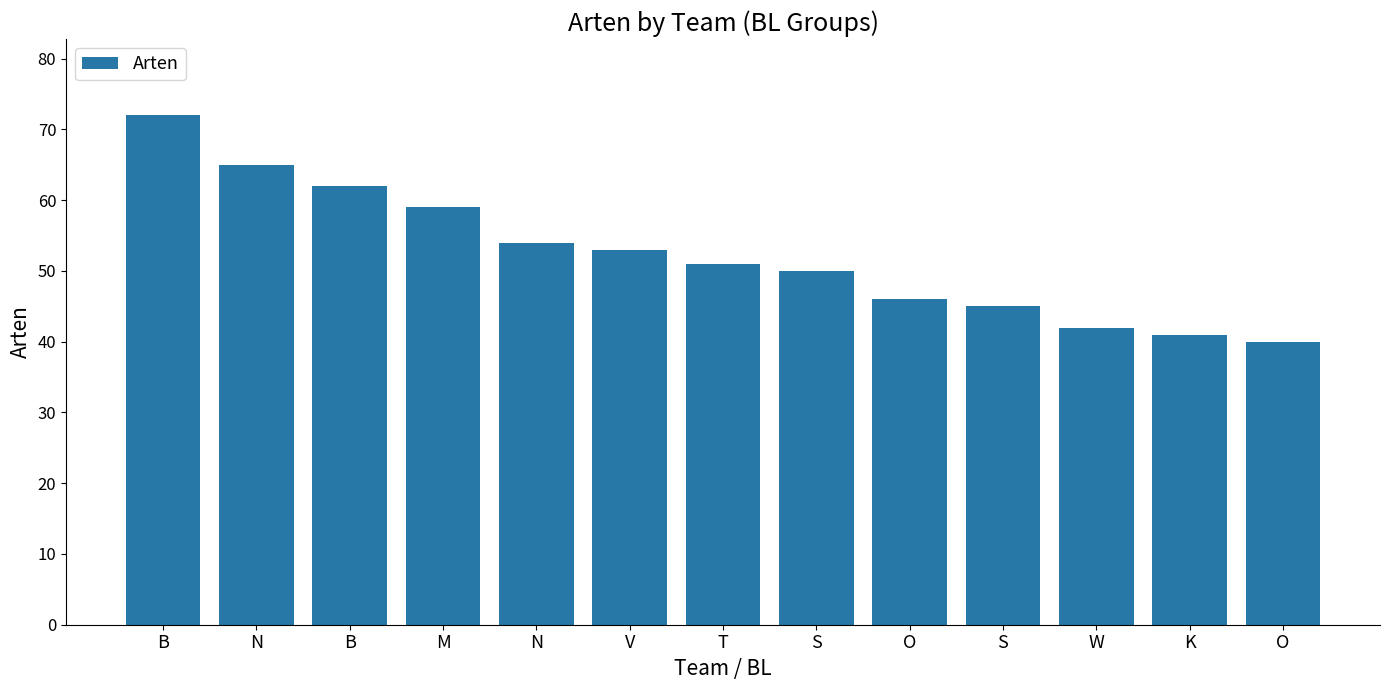

The value at S is 16. True or false?

False